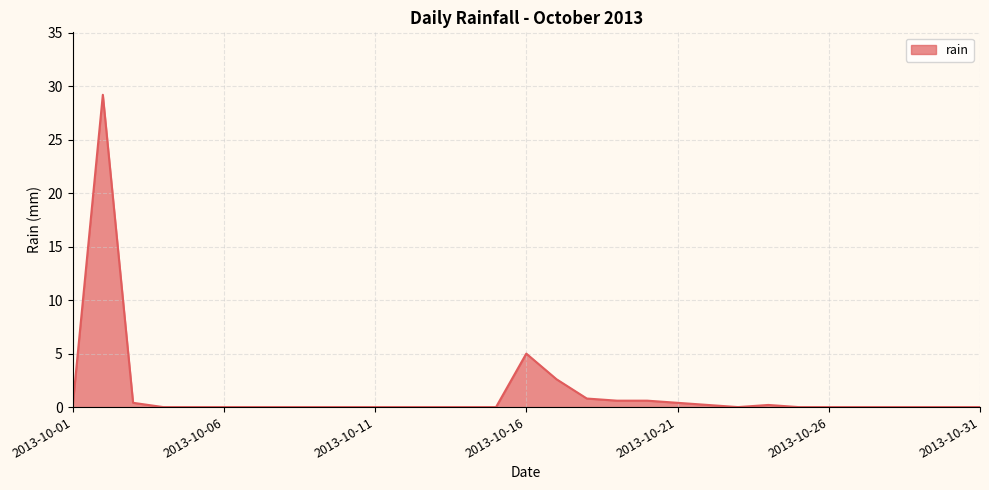

What is the difference between the maximum and minimum values?

29.2